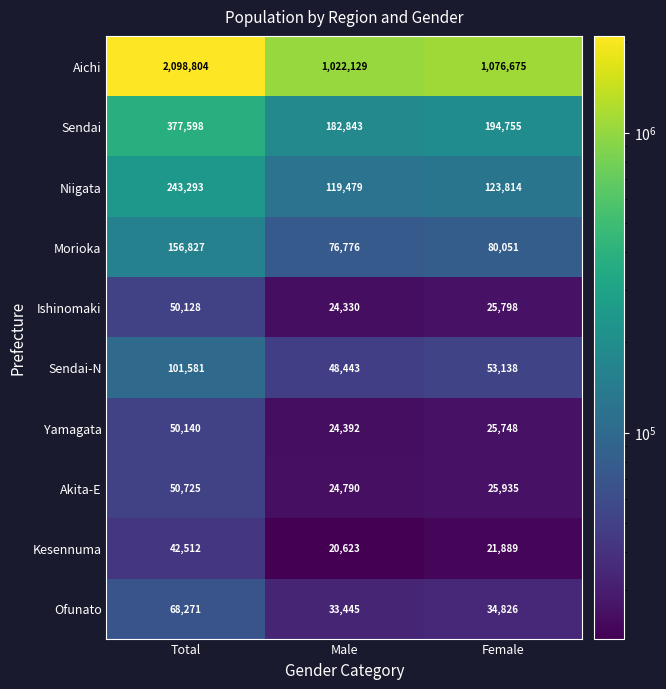

True or false: Sendai-N has a value of 67050 at Male.

False